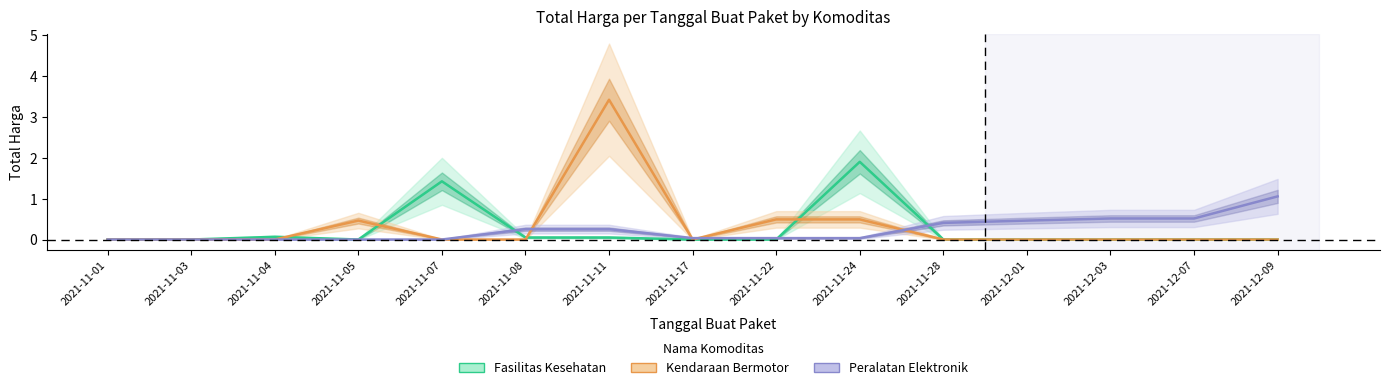

The value of Fasilitas Kesehatan at 2021-11-07 is 2.1. True or false?

False